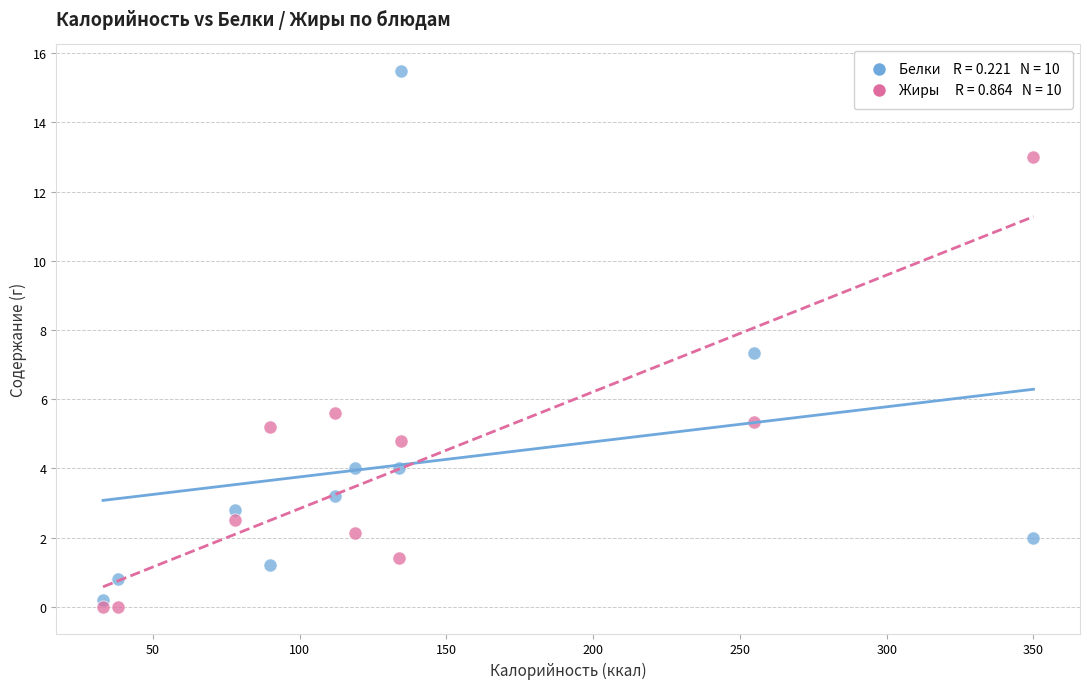

Across all data points, what is the range of X values (max minus min)?

317.0